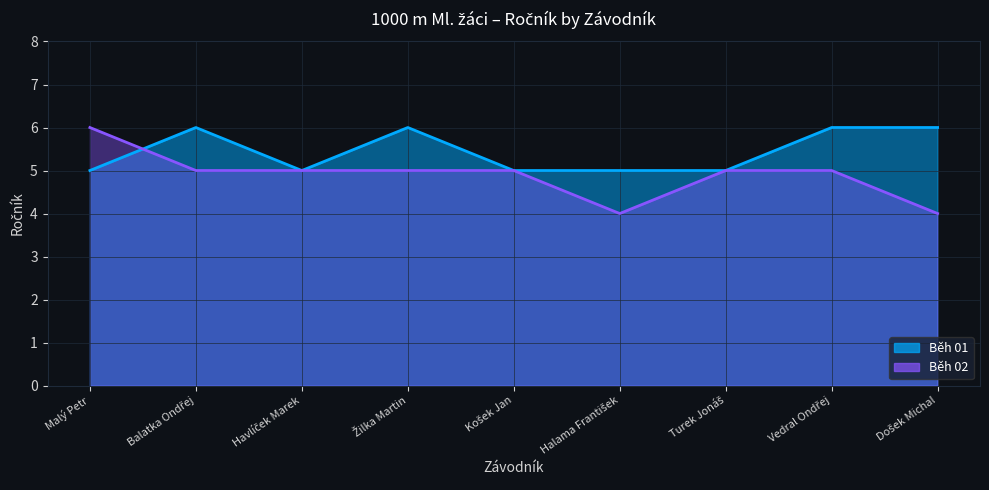

True or false: Běh 01 line and Běh 02 line intersect in this chart.

True